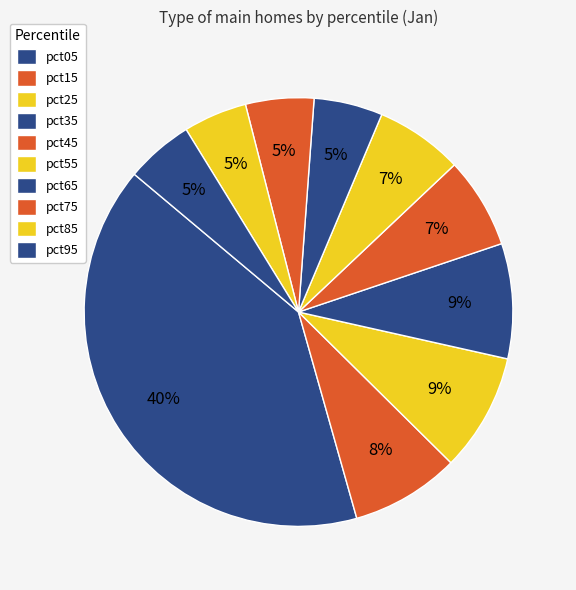

To the nearest percent, what is the combined percentage of pct45 and pct05?

47%